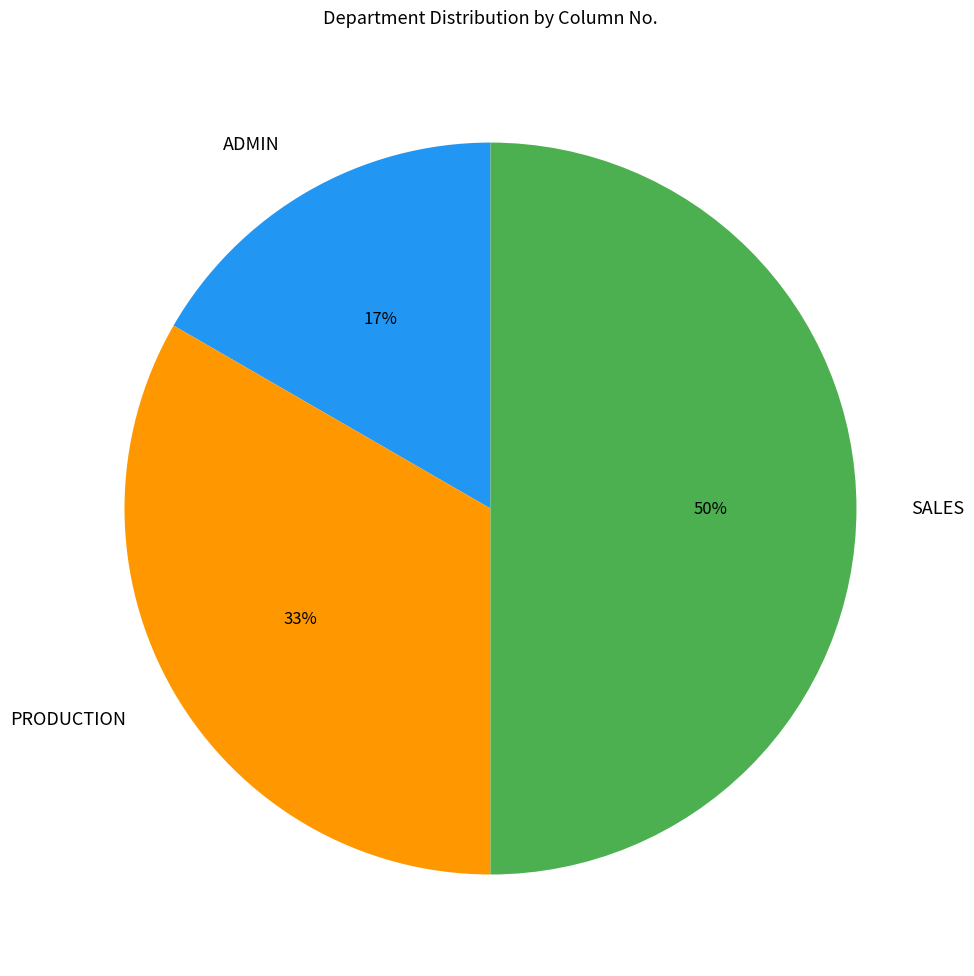

How many segments does this pie chart have?

3